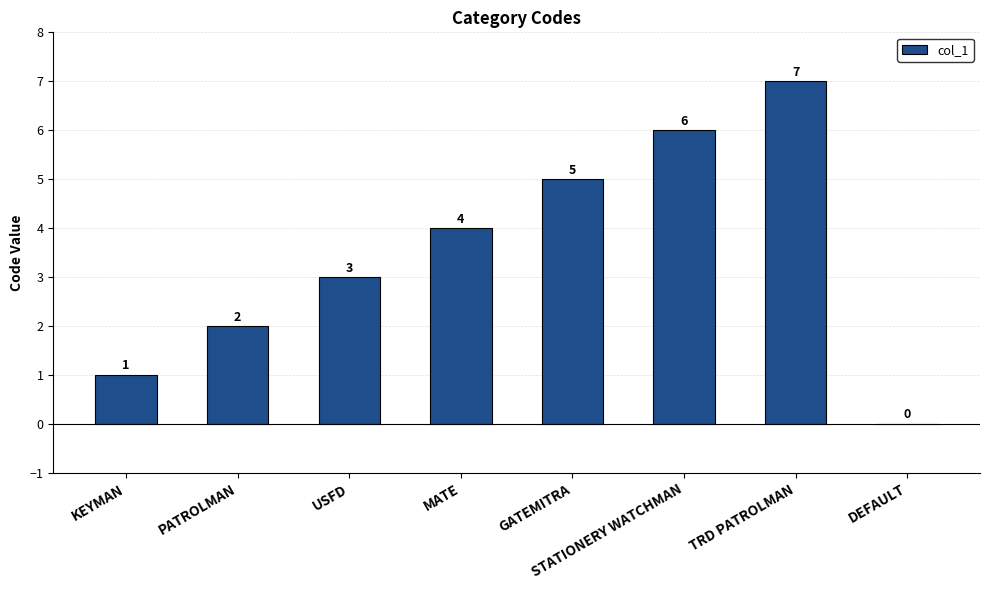

What is the sum of the values at GATEMITRA and STATIONERY WATCHMAN?

11